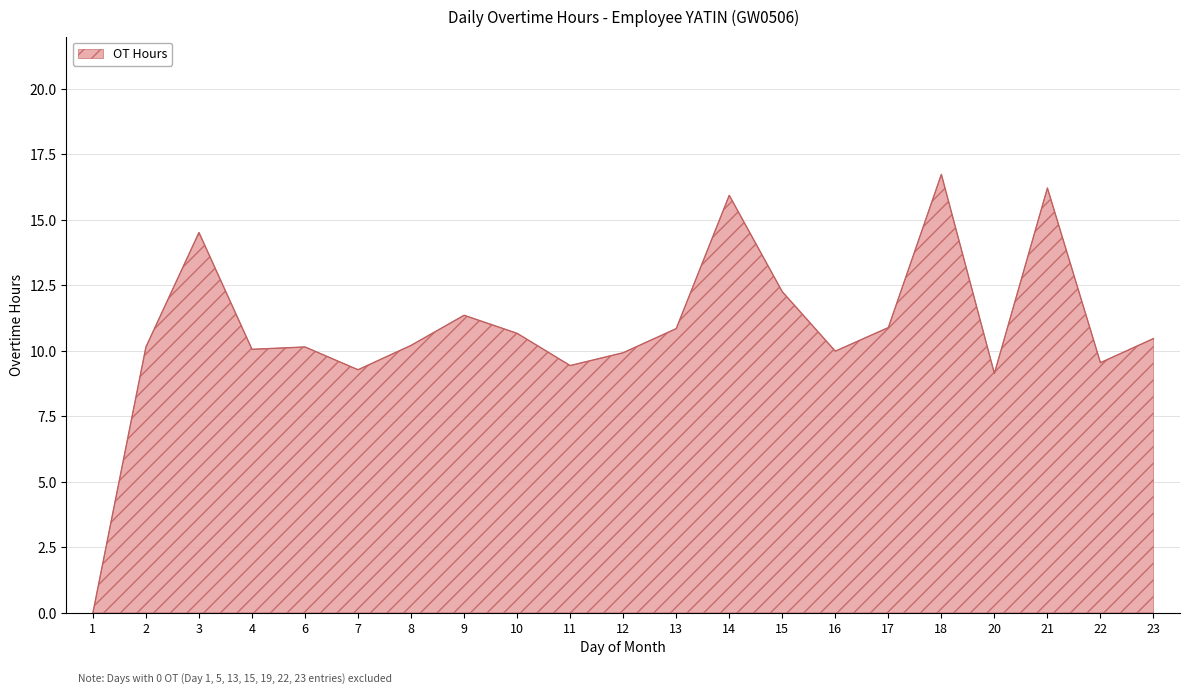

Between 12 and 17, which is larger?

17